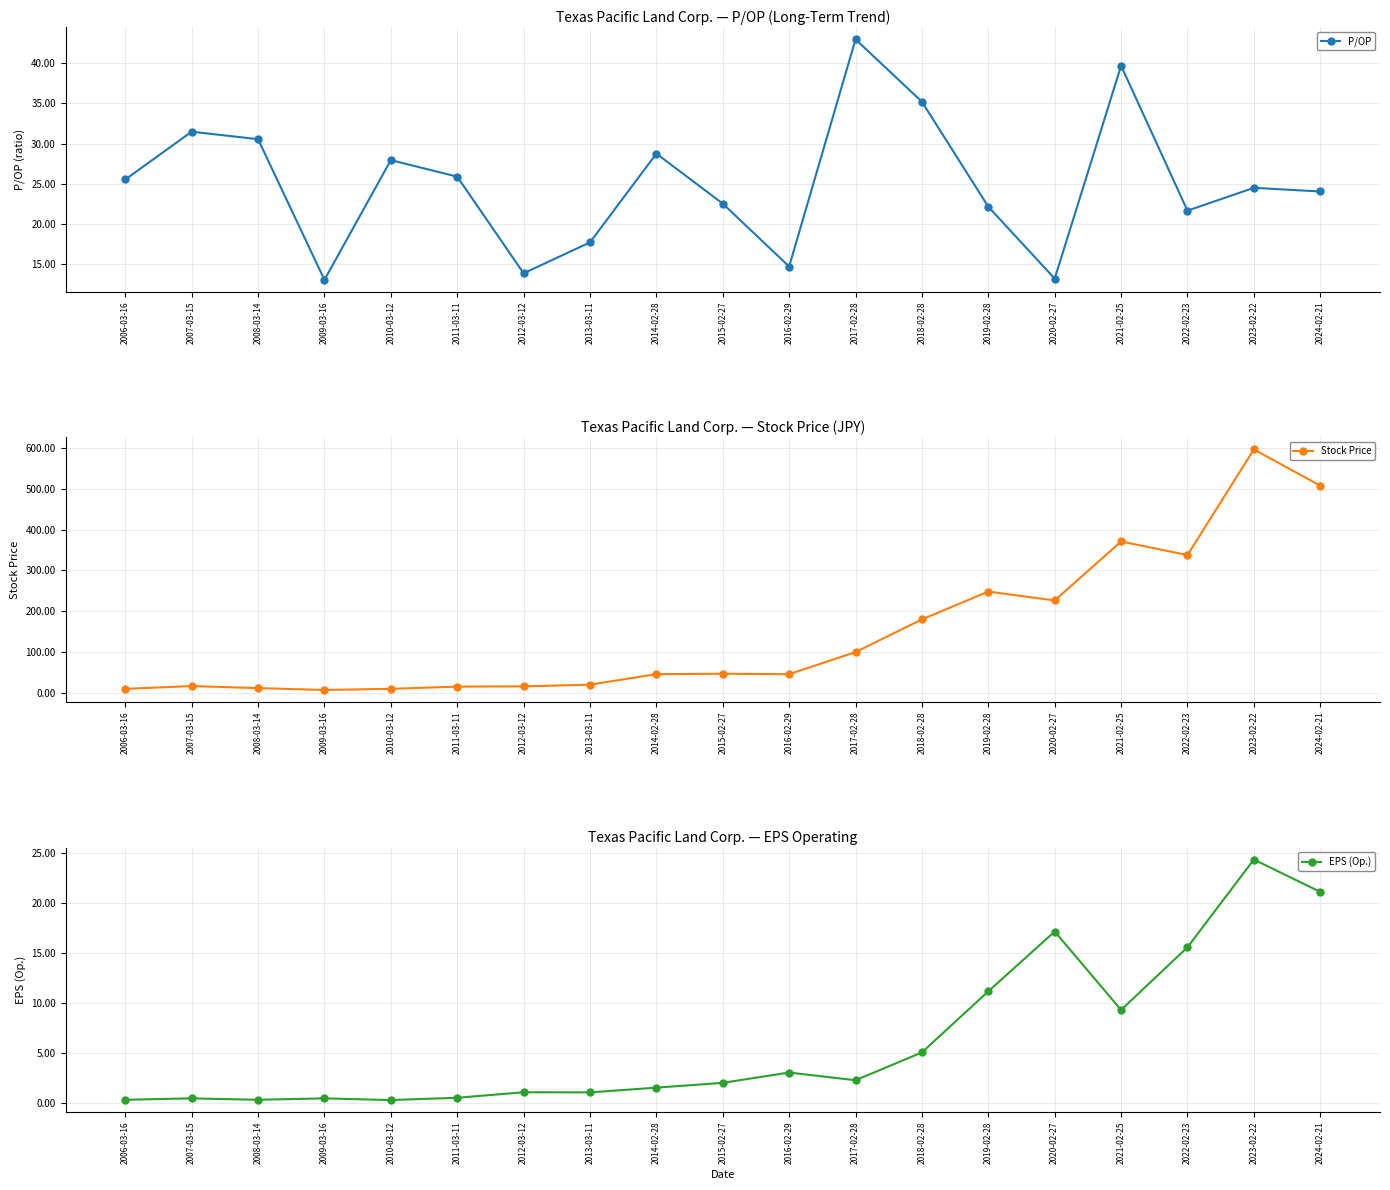

List the labels in order of P/OP value, smallest first.

2009-03-16, 2020-02-27, 2012-03-12, 2016-02-29, 2013-03-11, 2022-02-23, 2019-02-28, 2015-02-27, 2024-02-21, 2023-02-22, 2006-03-16, 2011-03-11, 2010-03-12, 2014-02-28, 2008-03-14, 2007-03-15, 2018-02-28, 2021-02-25, 2017-02-28